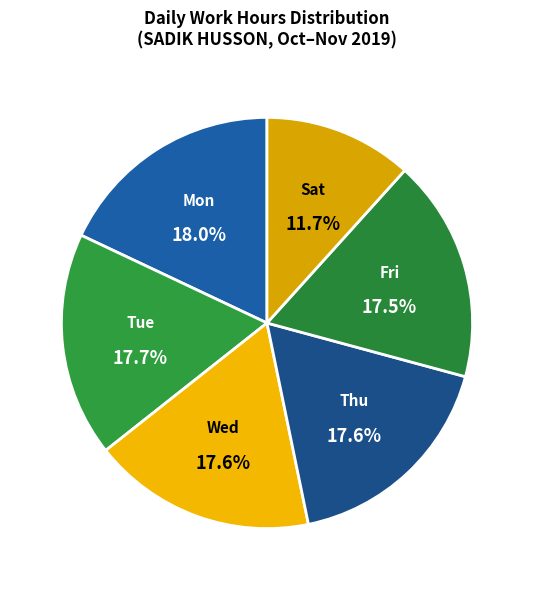

How many slices are in this pie chart?

6